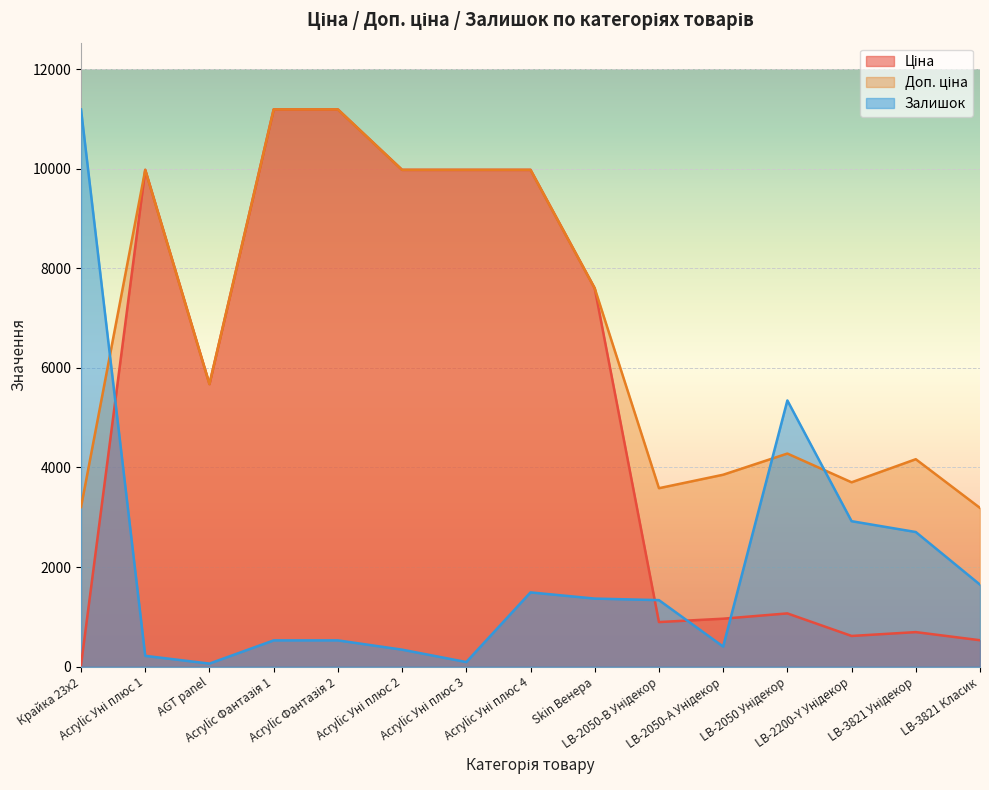

How many series are shown in this chart?

3